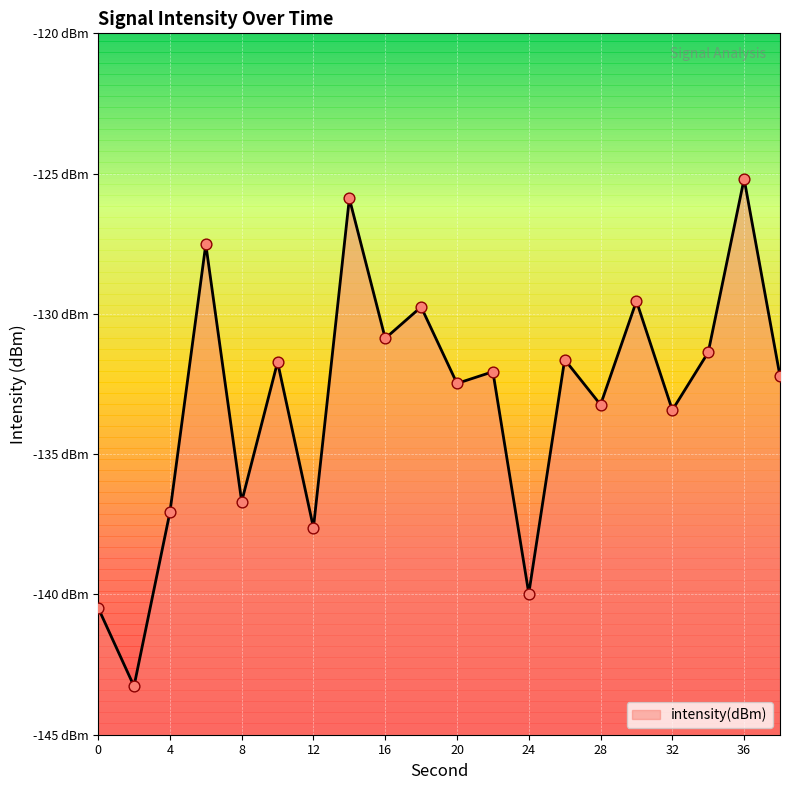

What is the change in value from 28 to 34?

+1.9